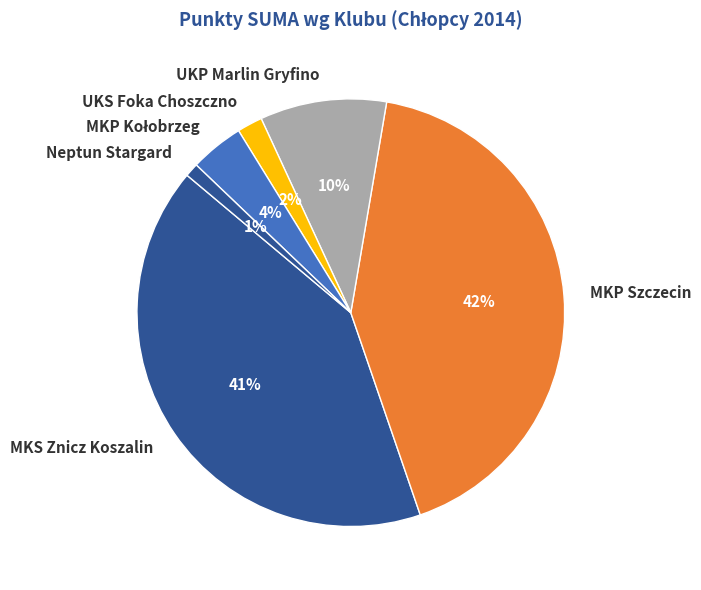

Is there any slice that represents more than half of the pie?

No